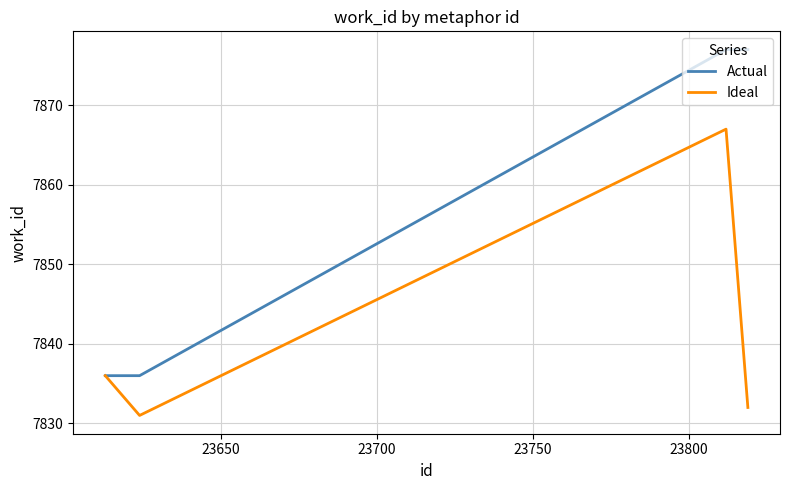

List the series in order of their overall mean, lowest first.

Ideal, Actual